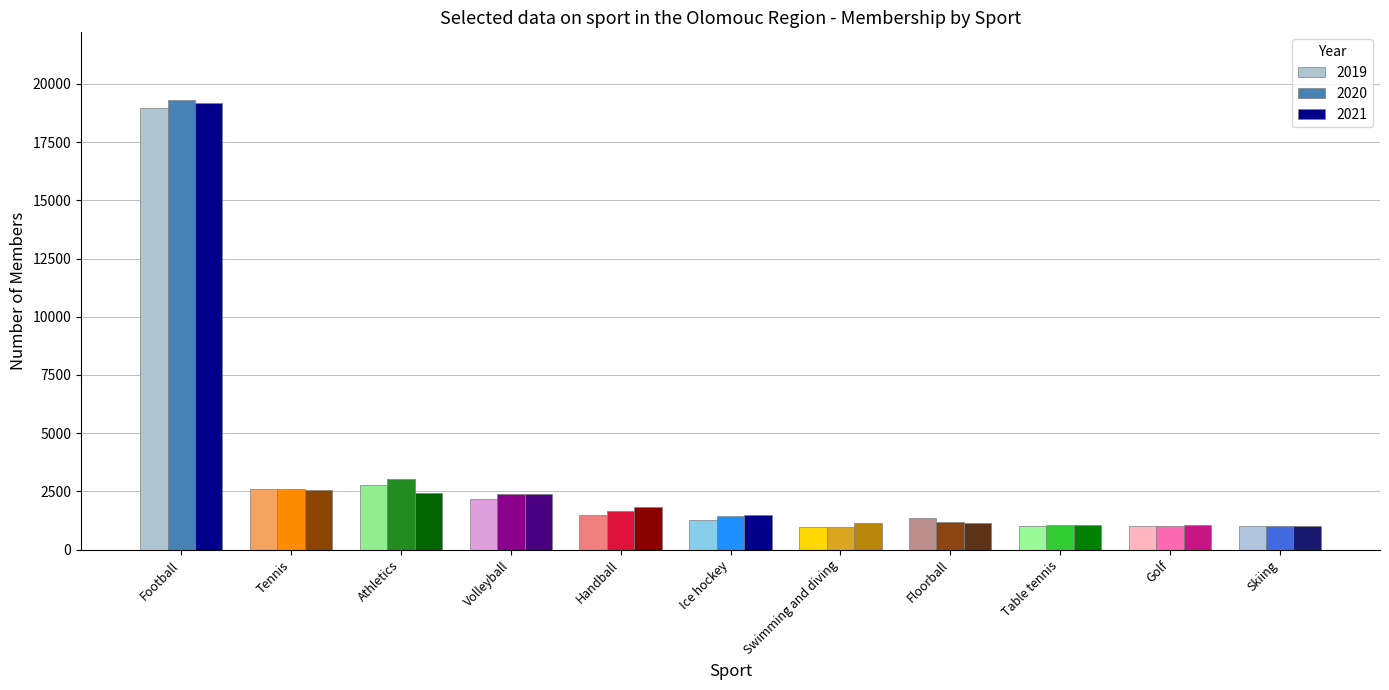

What is the minimum value shown in the chart?

983